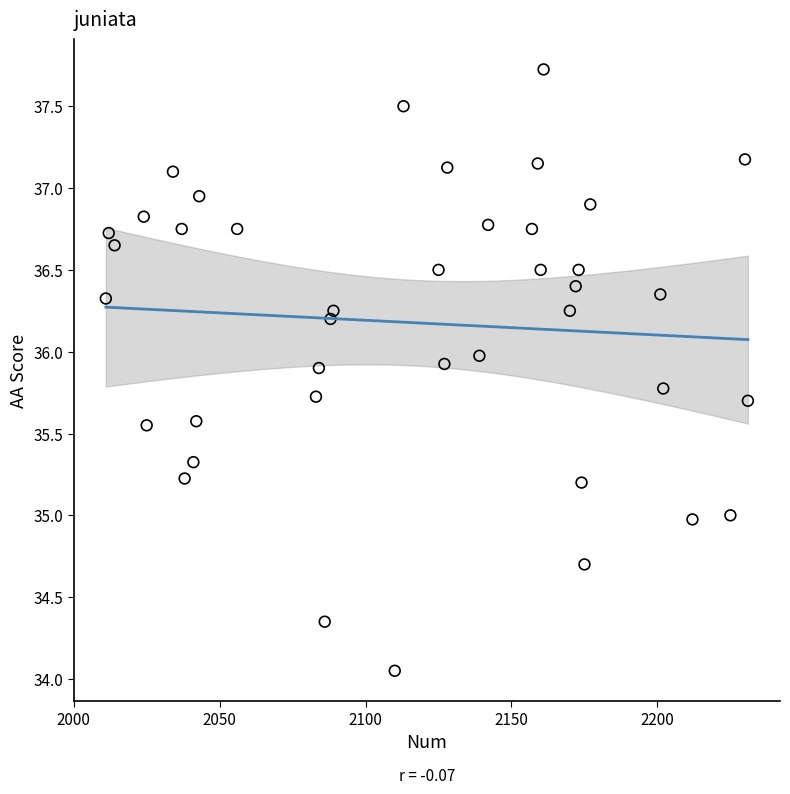

What is the range of Y values (max minus min)?

3.7